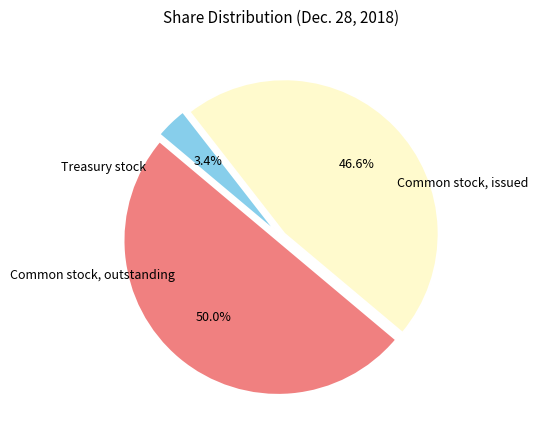

Is the sum of Treasury stock and Common stock, issued greater than half?

Yes